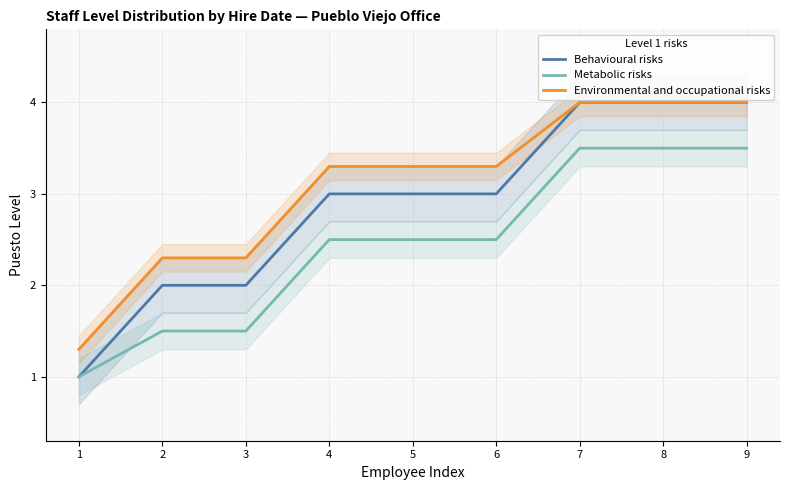

What is the difference between the maximum and minimum values in the Behavioural risks series?

3.0